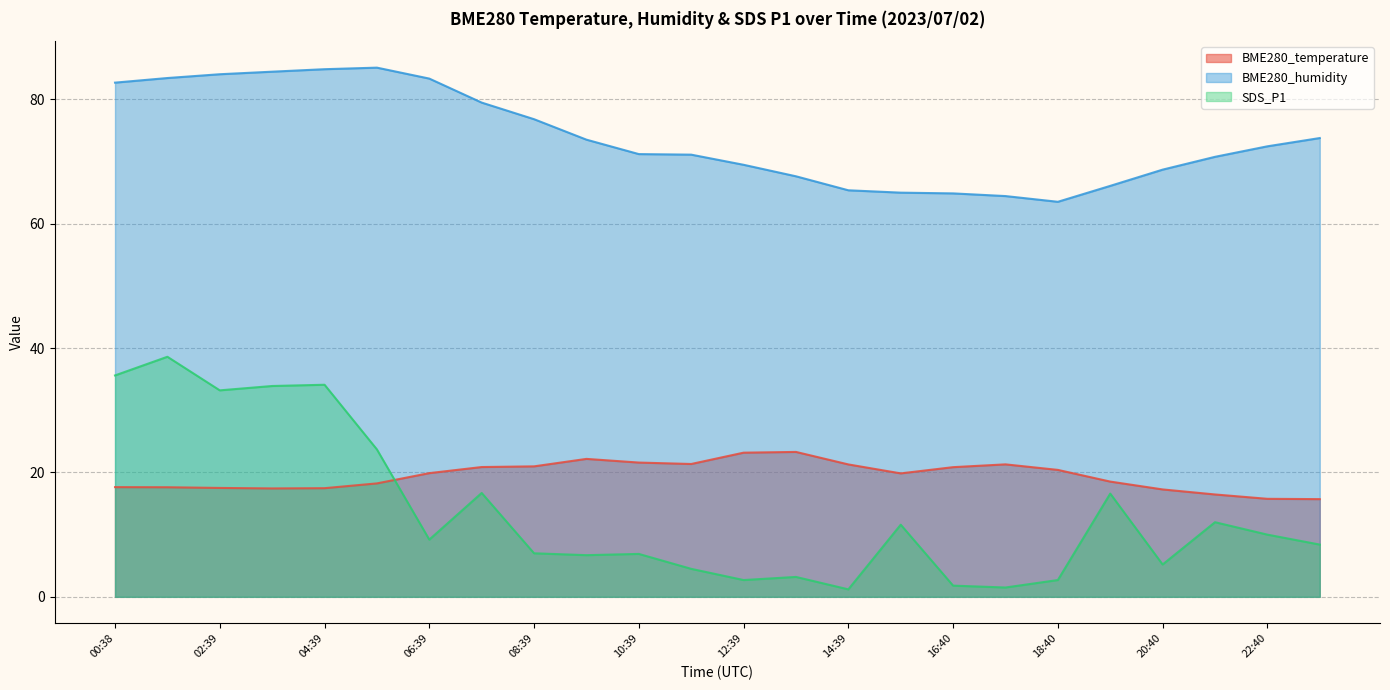

At 01:39, list the series in order from largest to smallest.

BME280_humidity, SDS_P1, BME280_temperature